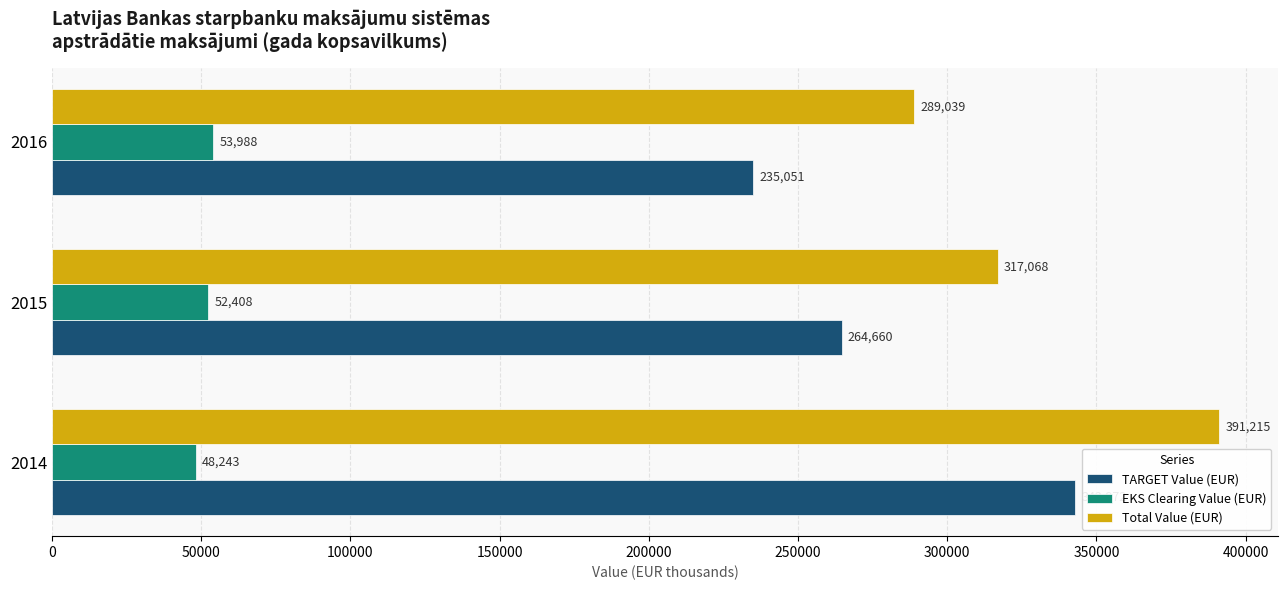

What is the sum of all Total Value (EUR) values?

997322